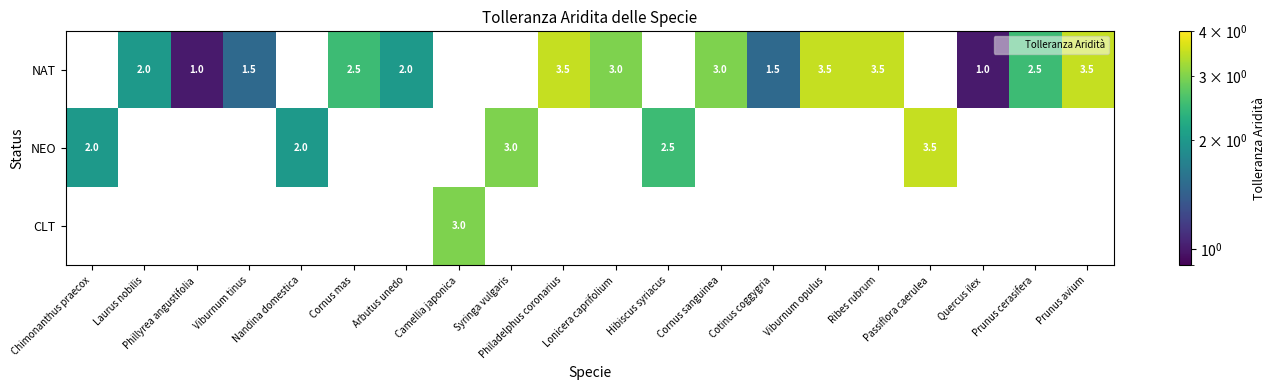

The value of NEO at Nandina domestica is 3.2. True or false?

False